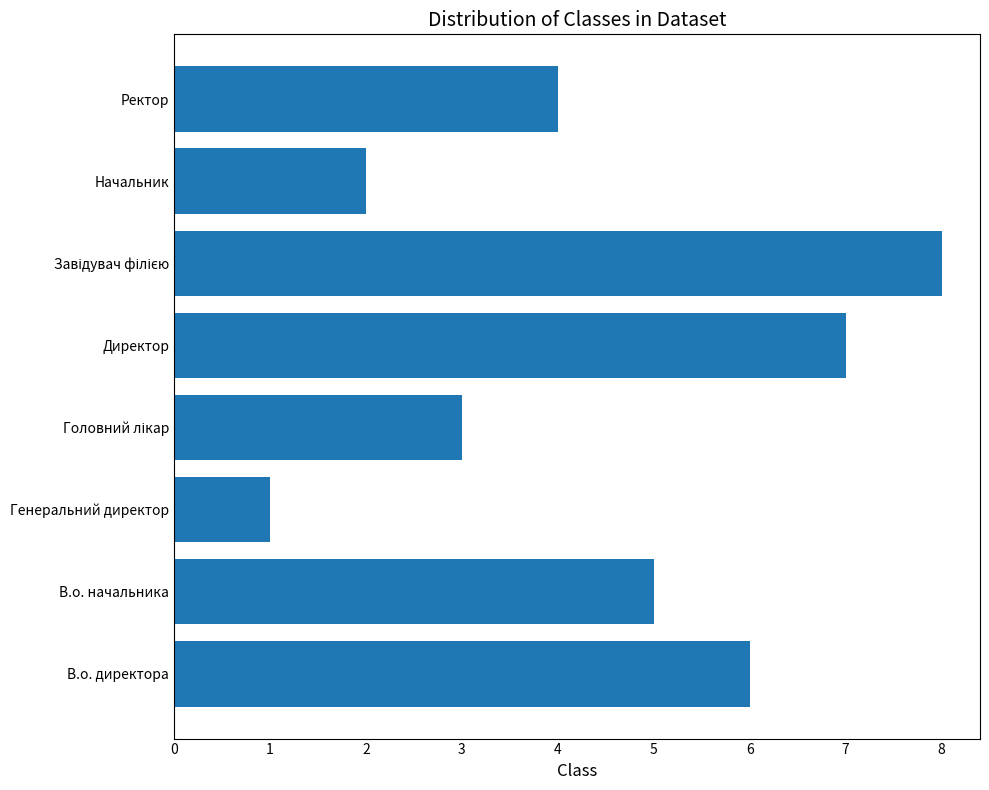

How many data points does each series have?

8